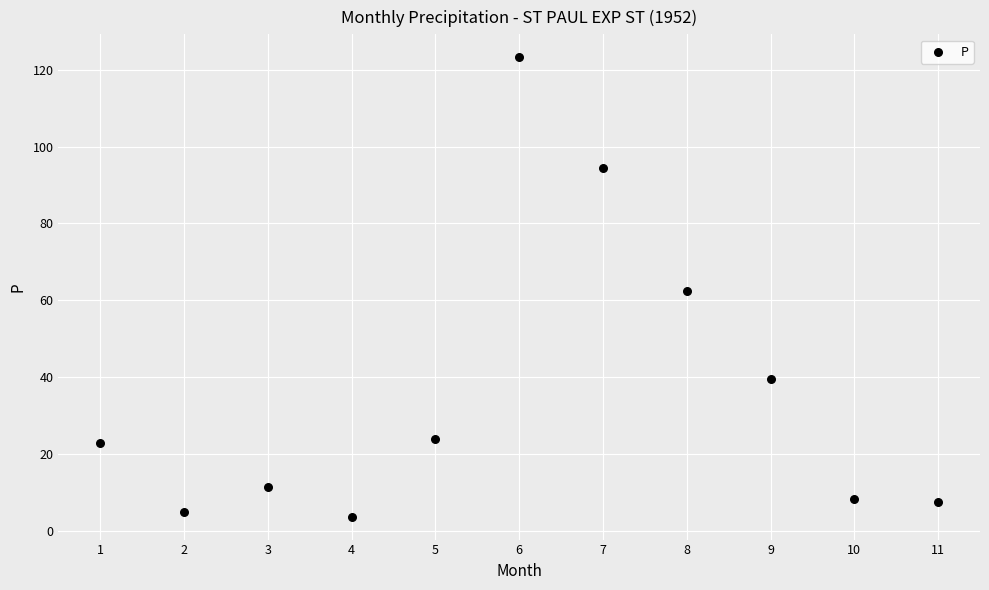

What is the range of X values (max minus min)?

10.0